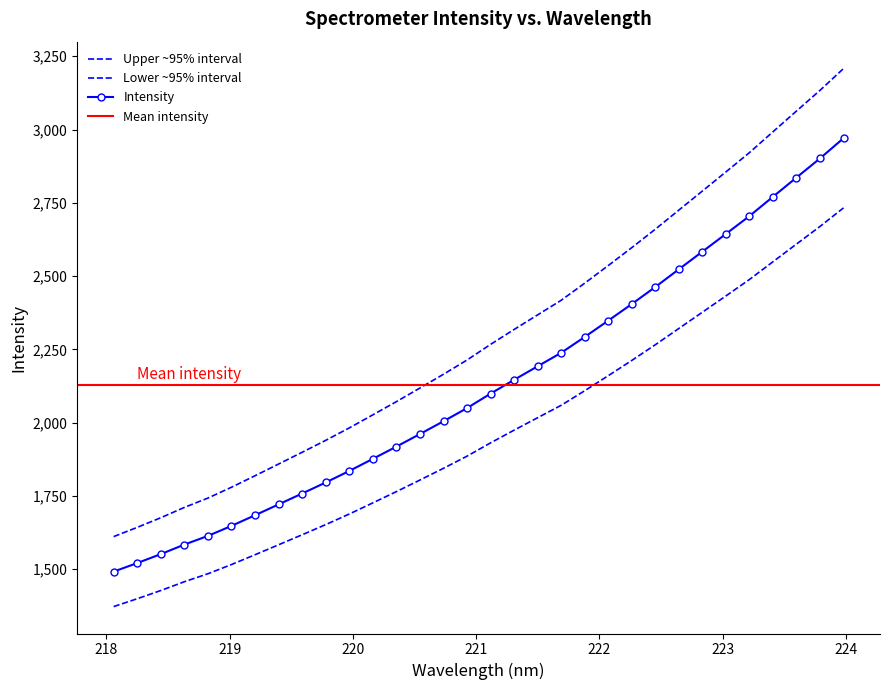

What is the value of the 1st point from the left?

1611.4